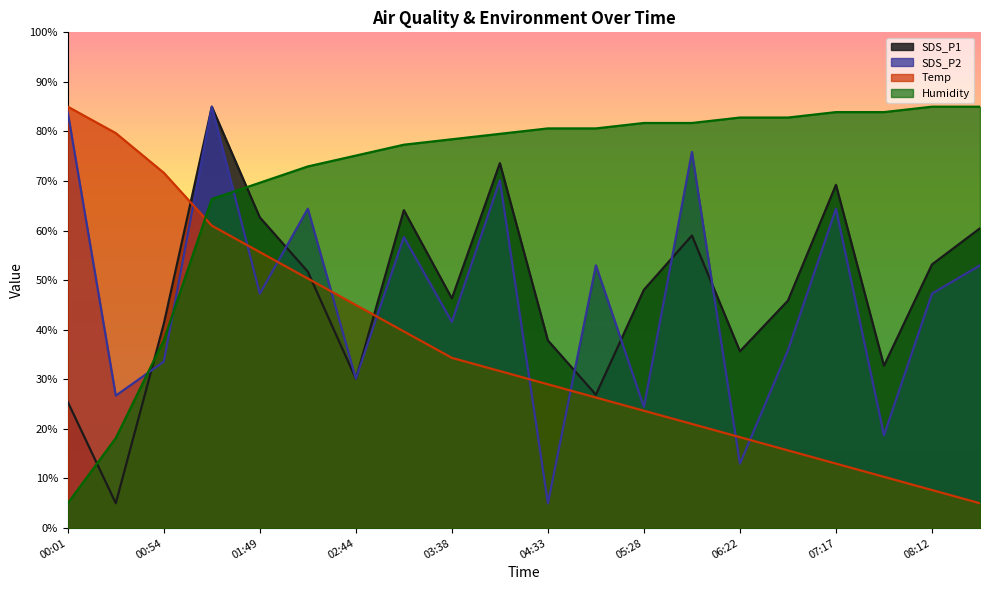

What is the label of the 13th point from the right?

03:11